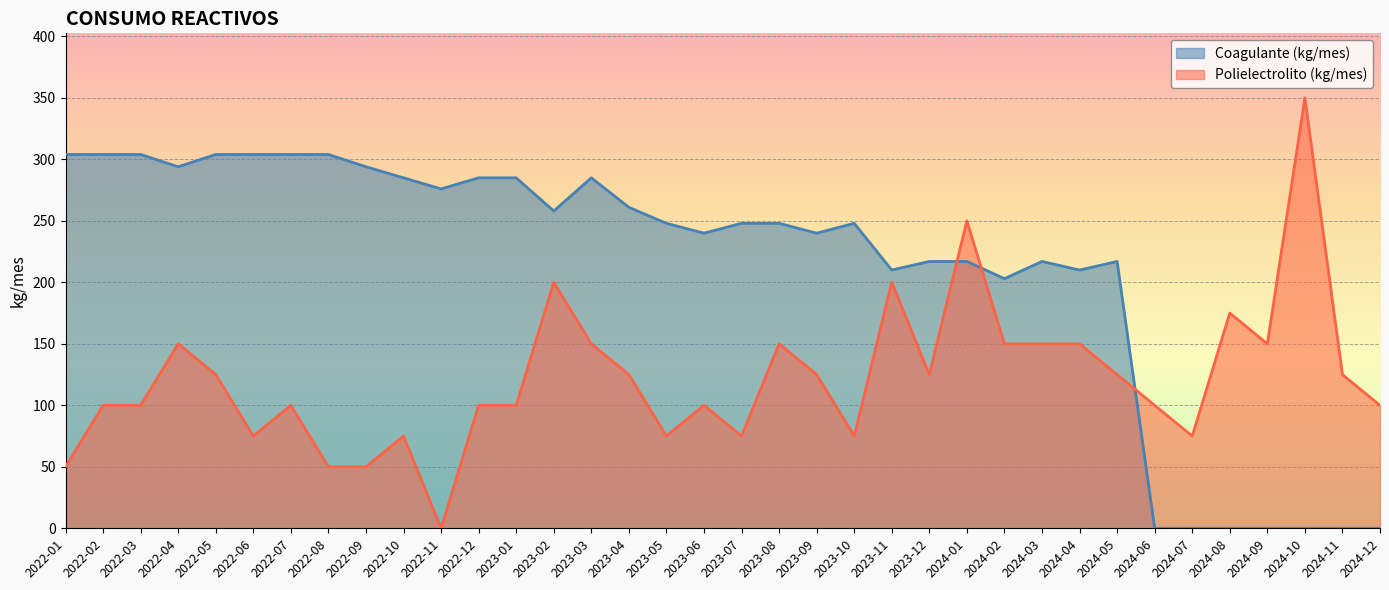

True or false: Polielectrolito (kg/mes) has more than 2 interior local peaks.

True